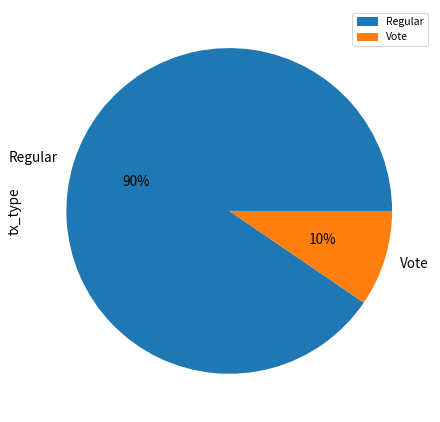

To the nearest percent, what is the combined percentage of Vote and Regular?

100%